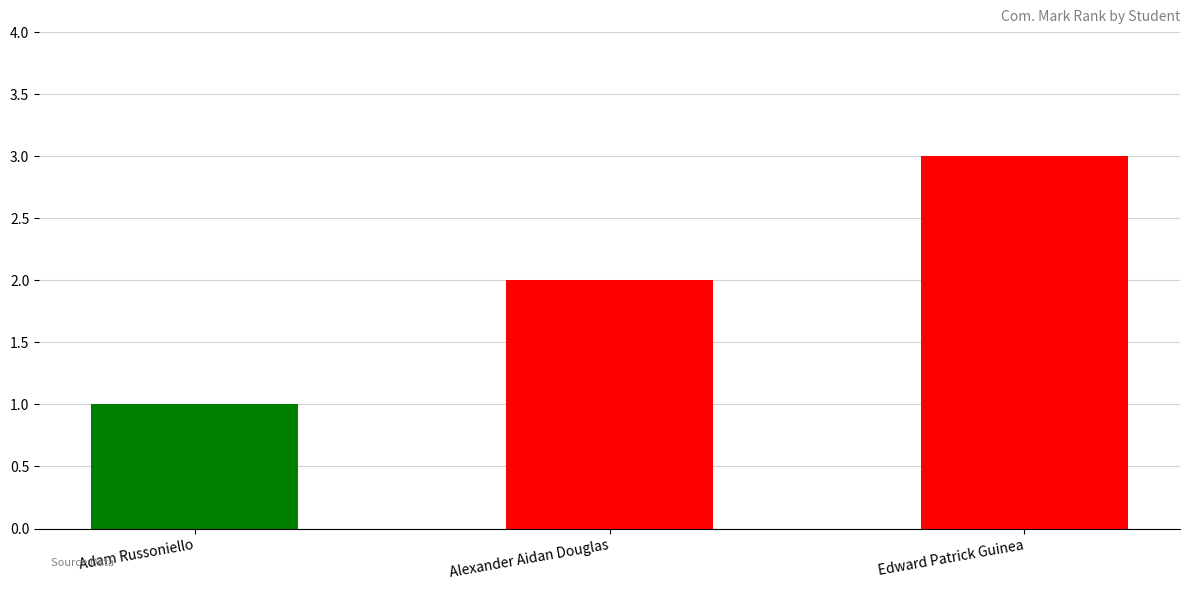

Which has a higher value, Edward Patrick Guinea or Adam Russoniello?

Edward Patrick Guinea